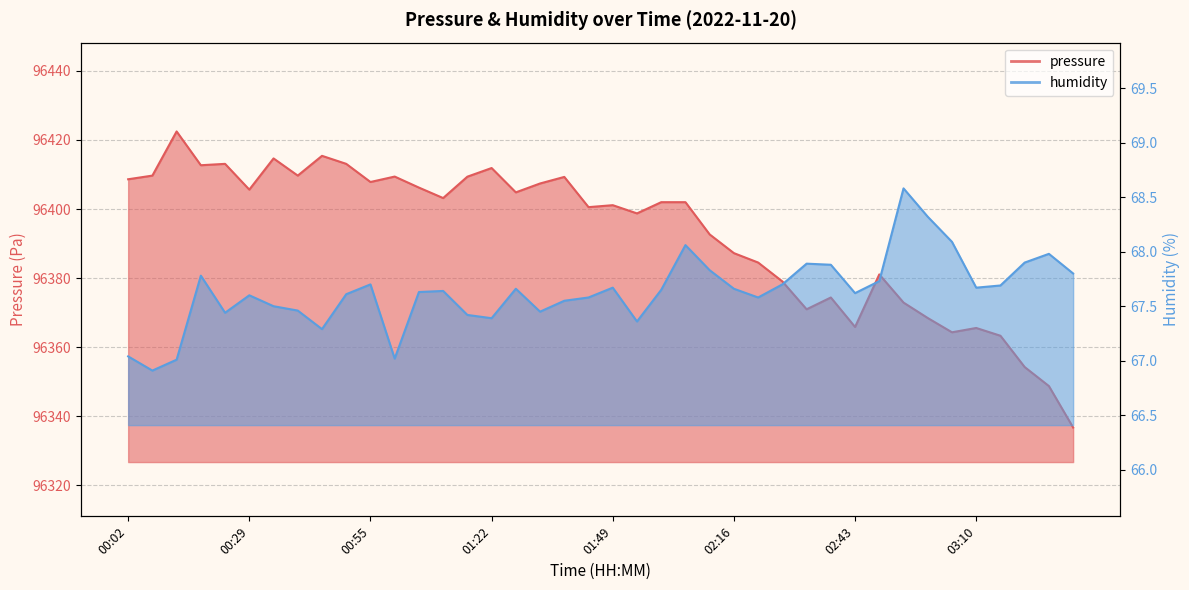

Which series has the widest spread of values?

pressure